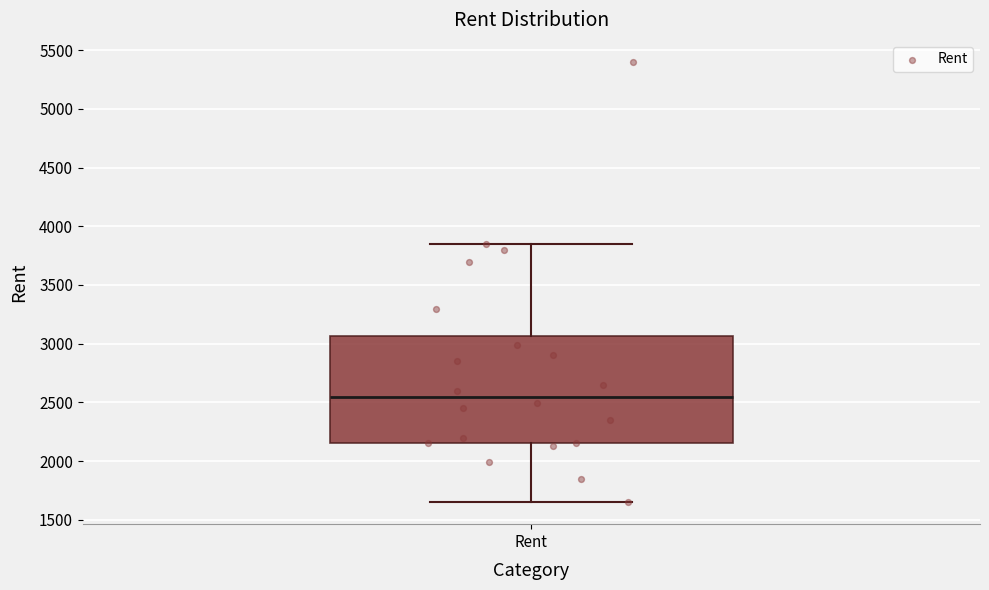

Transcribe this box plot: give where the median line is, the range the box spans, and where the two whiskers end, as read against the y-axis. The values are not printed on the chart, so give them approximately, as read against the axis.

median 2550, box 2150 to 3050, whiskers 1650 to 3850